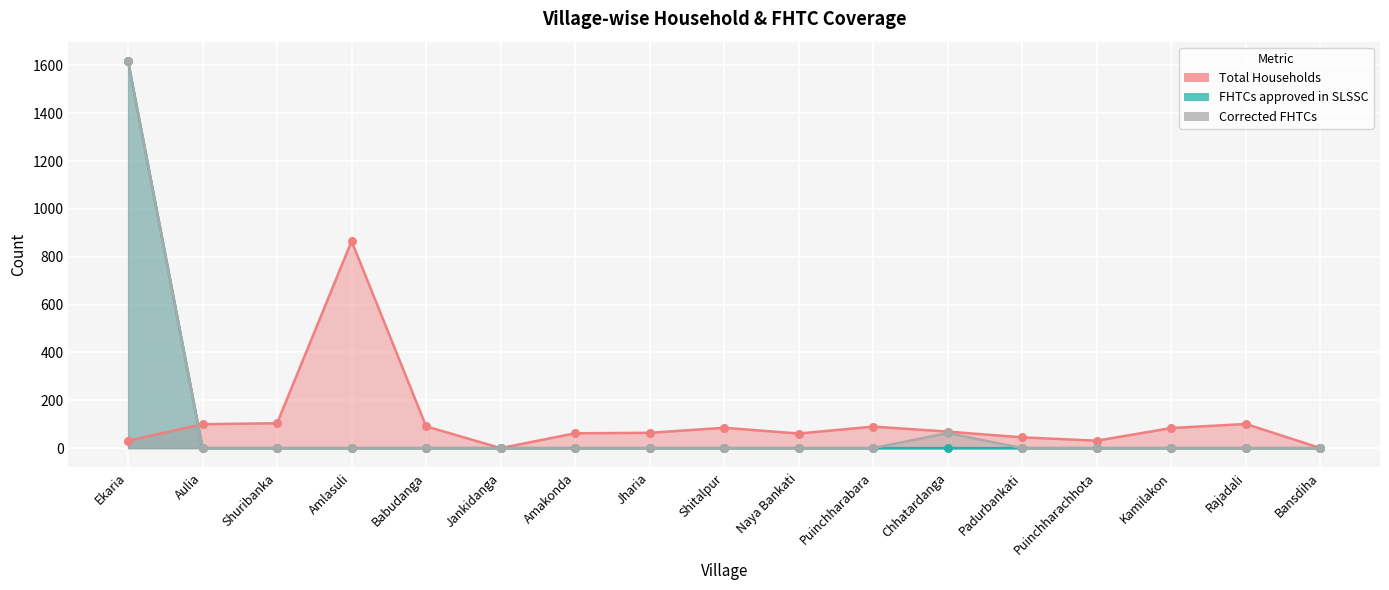

What are all the series names shown in the legend?

Total Households, FHTCs approved in SLSSC, Corrected FHTCs